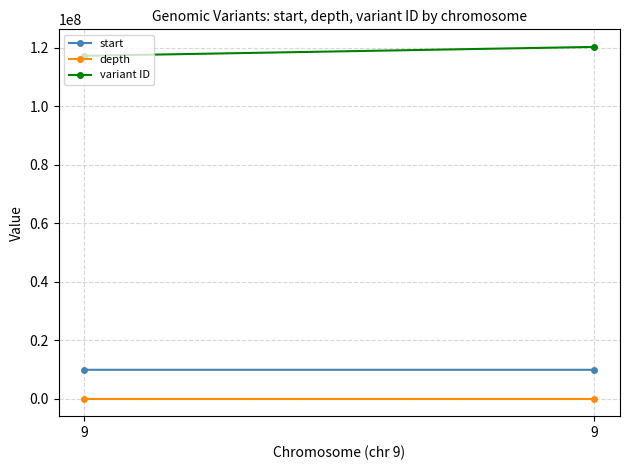

Which series has the widest spread of values?

variant ID